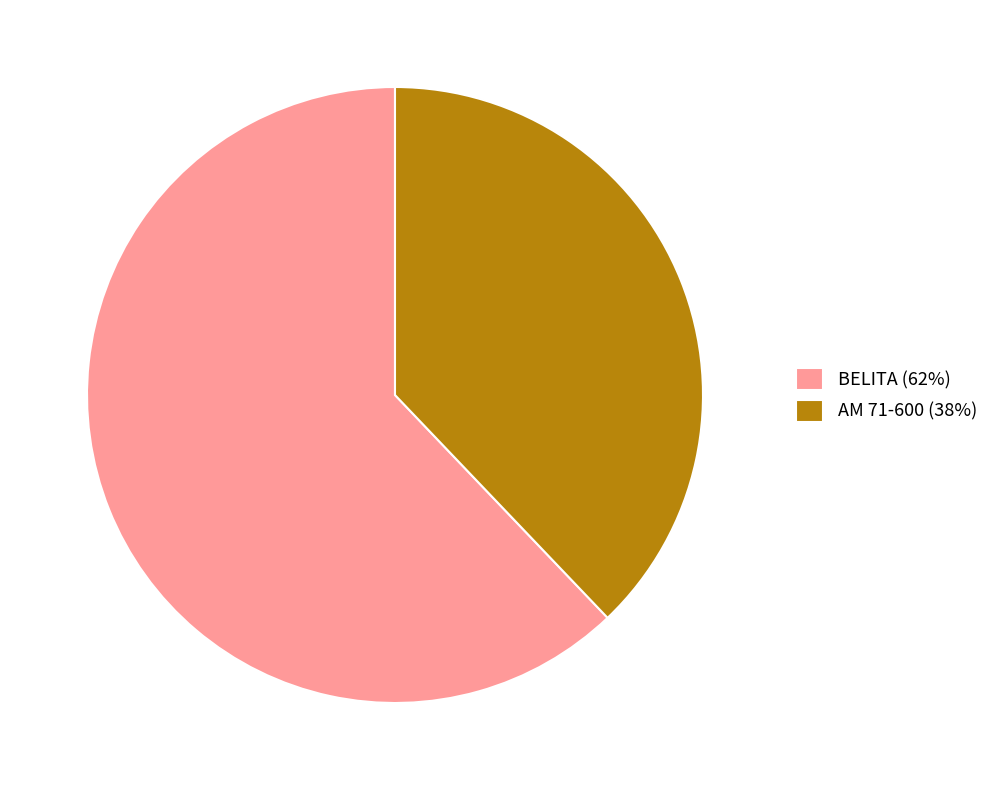

Is the sum of AM 71-600 (38%) and BELITA (62%) greater than half?

Yes